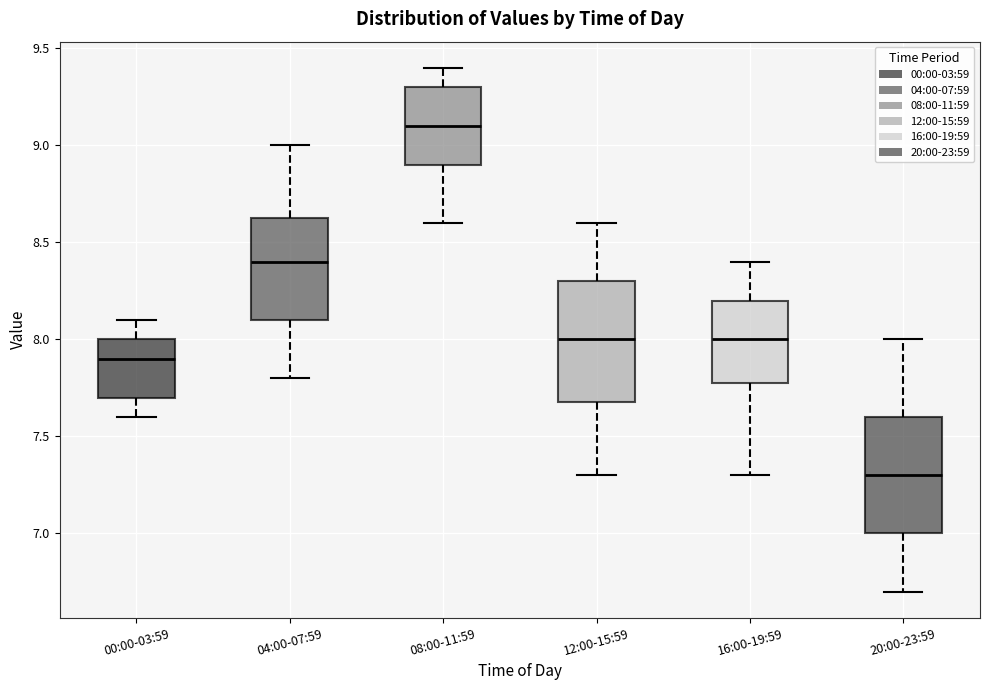

Reading left to right, read every box against the y-axis: the position of its median line, the range the box covers, and the ends of its whiskers. The values are not printed on the chart, so give them approximately, as read against the axis.

00:00-03:59: median 7.90, box 7.70 to 8.00, whiskers 7.60 to 8.10
04:00-07:59: median 8.40, box 8.10 to 8.65, whiskers 7.80 to 9.00
08:00-11:59: median 9.10, box 8.90 to 9.30, whiskers 8.60 to 9.40
12:00-15:59: median 8.00, box 7.70 to 8.30, whiskers 7.30 to 8.60
16:00-19:59: median 8.00, box 7.80 to 8.20, whiskers 7.30 to 8.40
20:00-23:59: median 7.30, box 7.00 to 7.60, whiskers 6.70 to 8.00